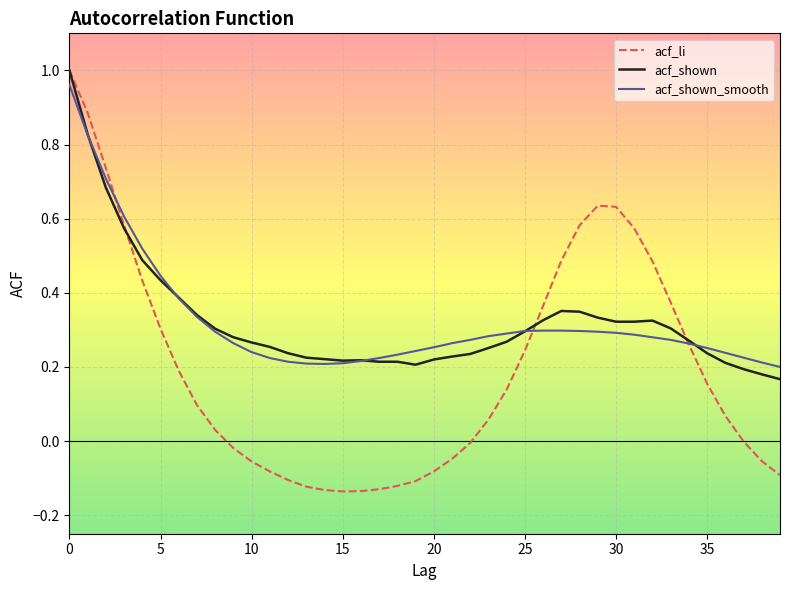

Which series has the widest spread of values?

acf_li